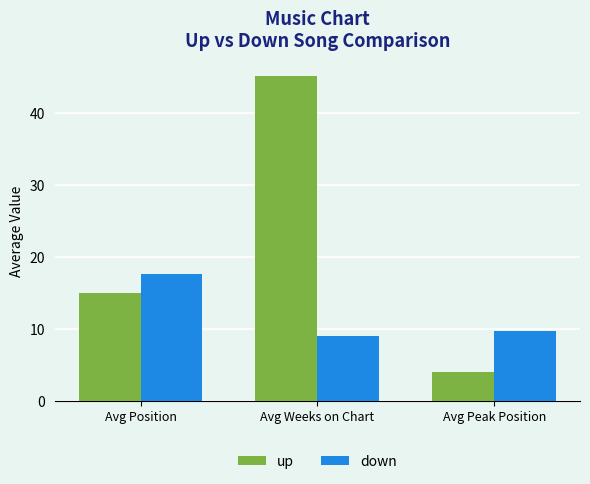

What are all the series names shown in the legend?

up, down